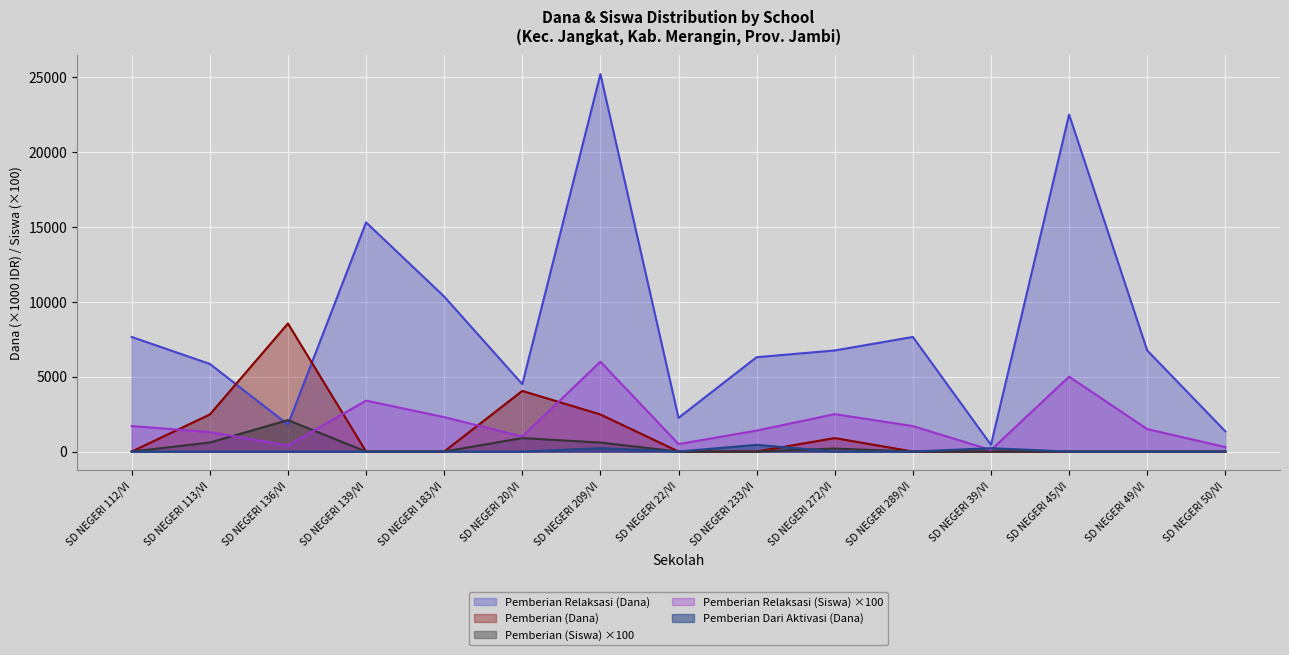

The Pemberian Dari Aktivasi (Dana) series shows 127 at SD NEGERI 209/VI. True or false?

False